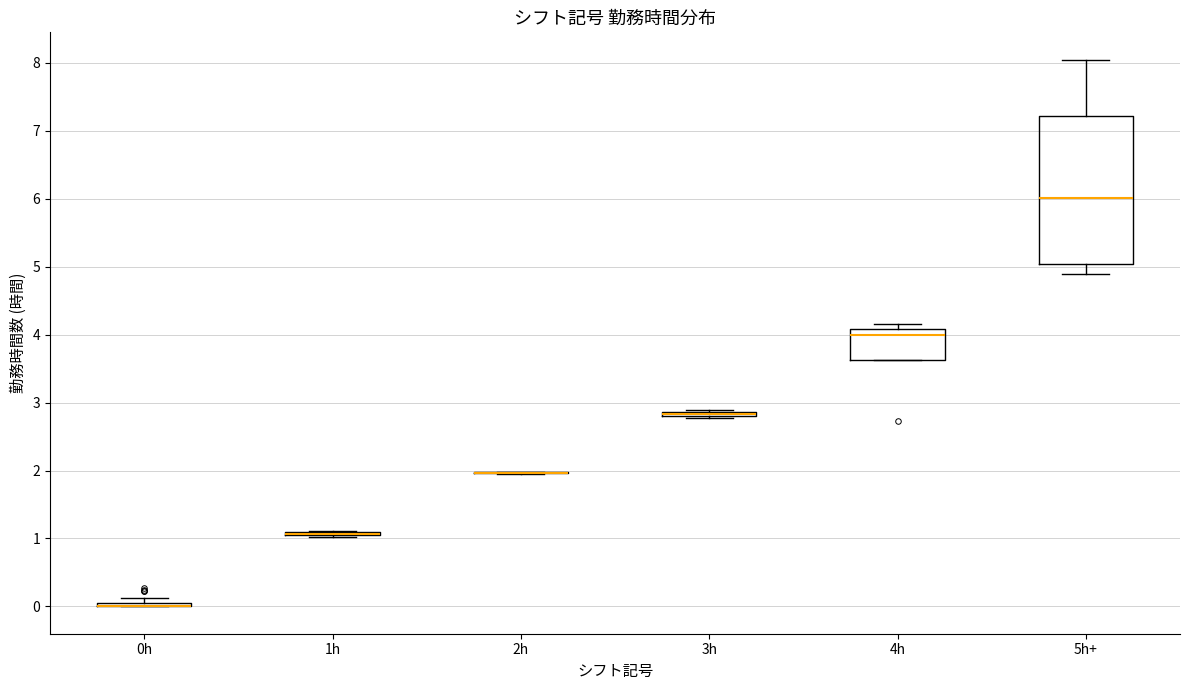

Which box is the tallest, from its lower edge to its upper edge?

5h+